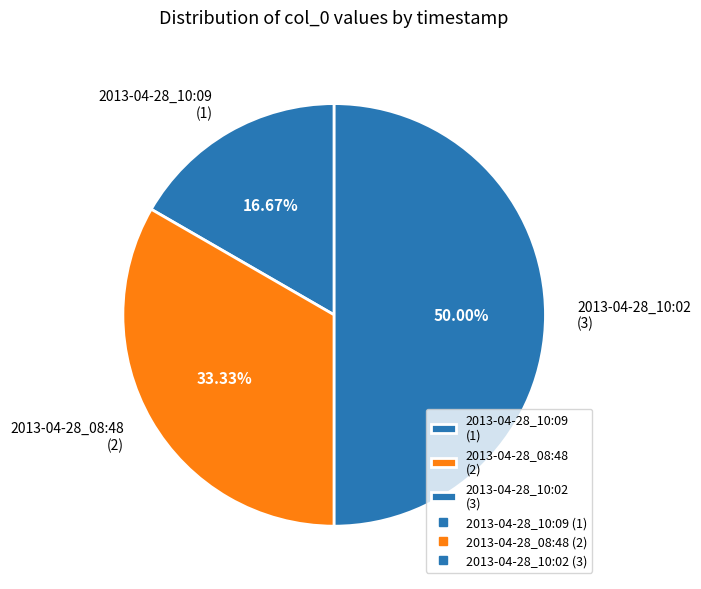

What is the ratio of the value at 2013-04-28_08:48 to the value at 2013-04-28_10:09?

2.0